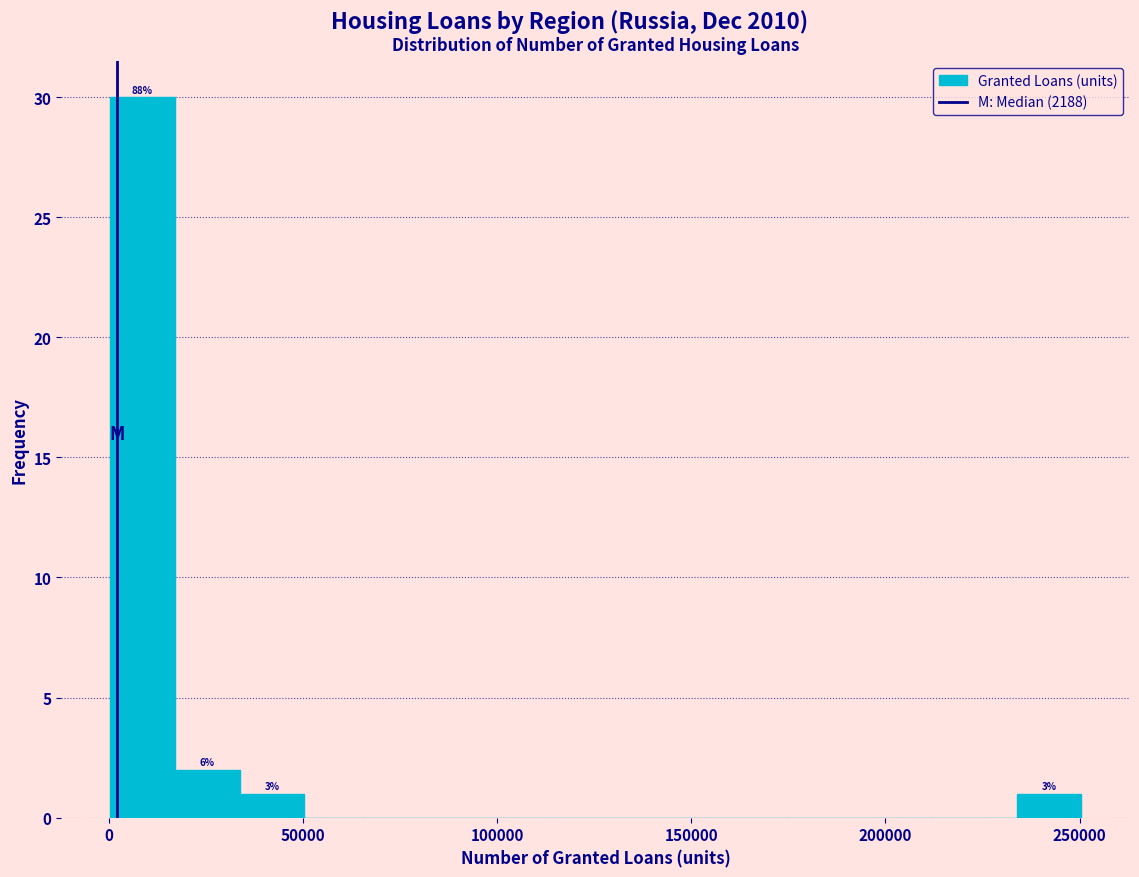

Read against the x-axis, roughly where is the centre of the tallest bar?

10000